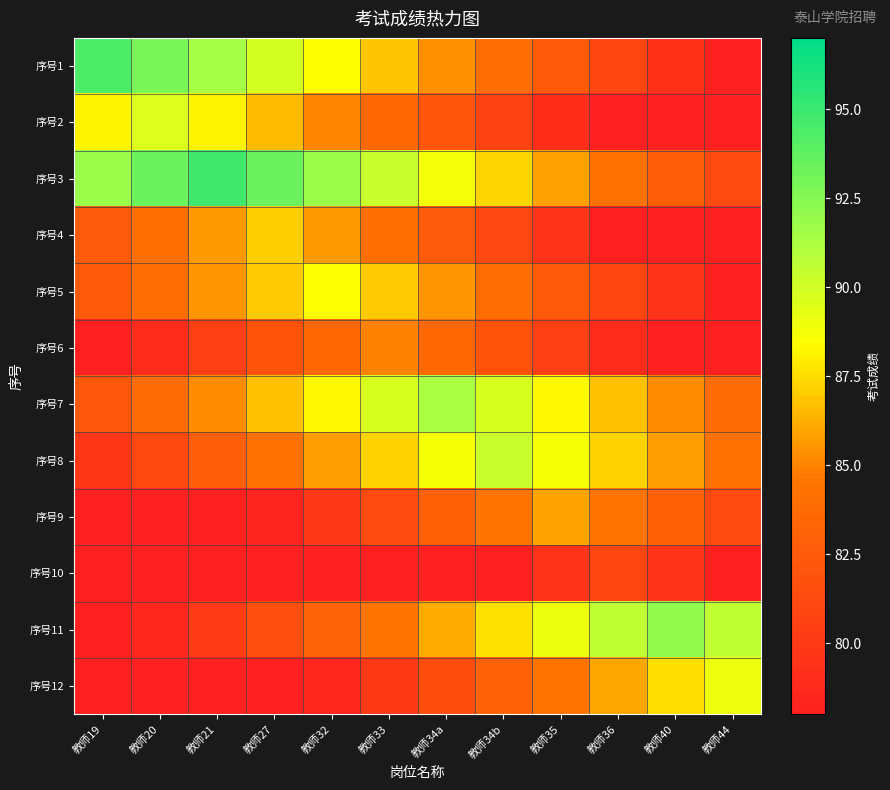

At 教师33, list the series in order from largest to smallest.

序号3, 序号7, 序号8, 序号5, 序号1, 序号6, 序号11, 序号4, 序号2, 序号9, 序号12, 序号10